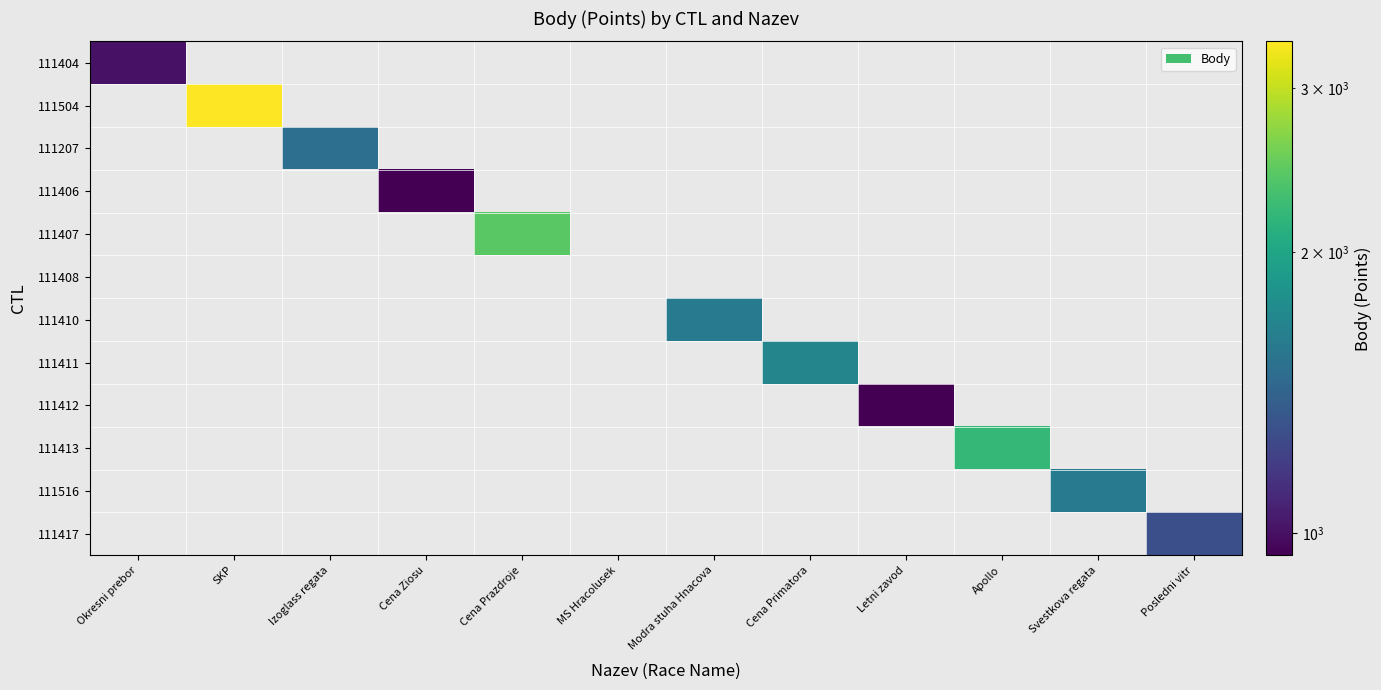

Which has a higher value, MS Hracolusek or Cena Prazdroje?

Cena Prazdroje